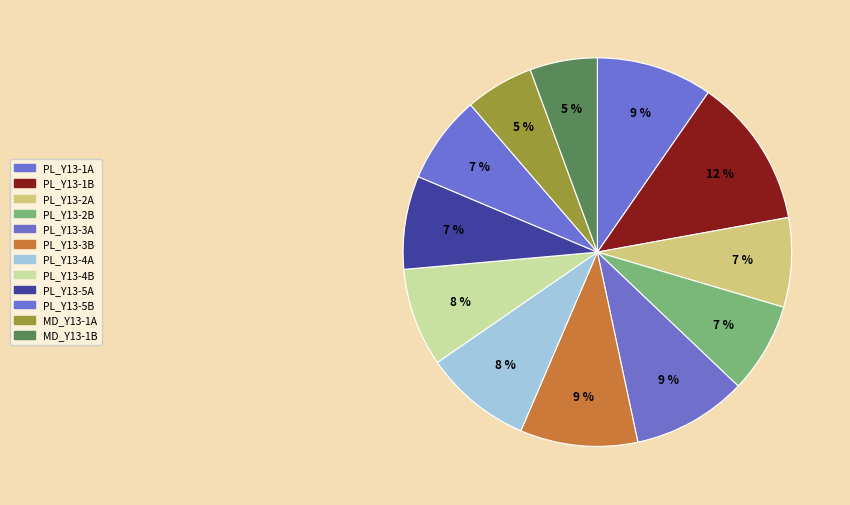

To the nearest percent, what is the difference between the largest and smallest slice percentages?

7%